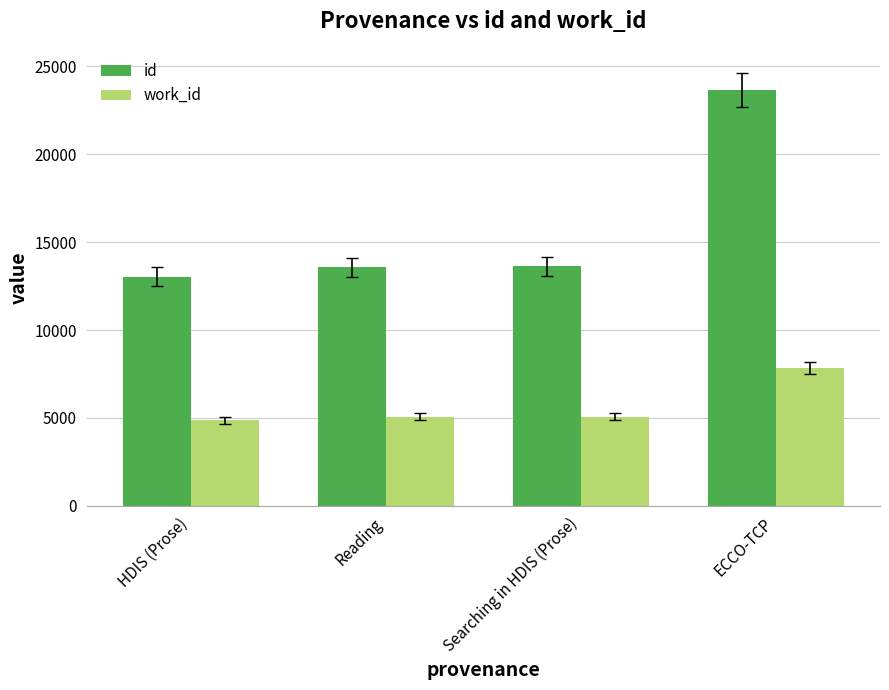

What is the difference between the second highest and minimum values in the id series?

583